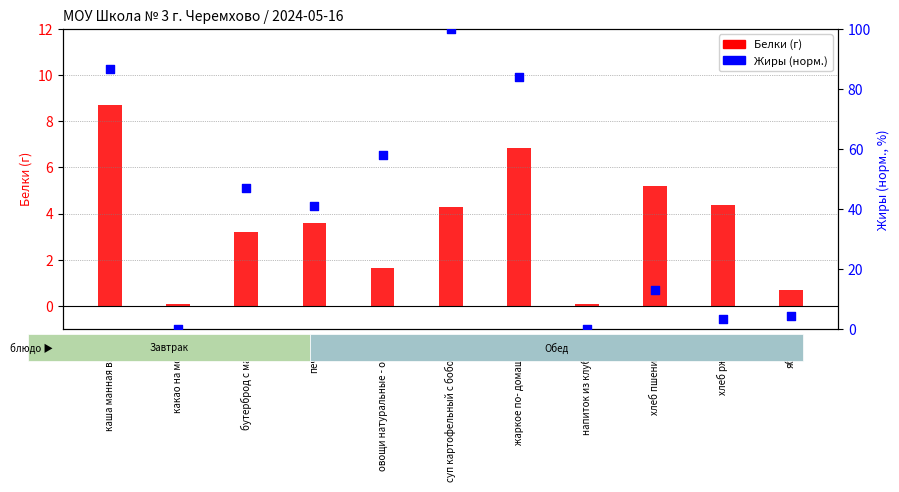

At how many categories does at least one series exceed 42?

5